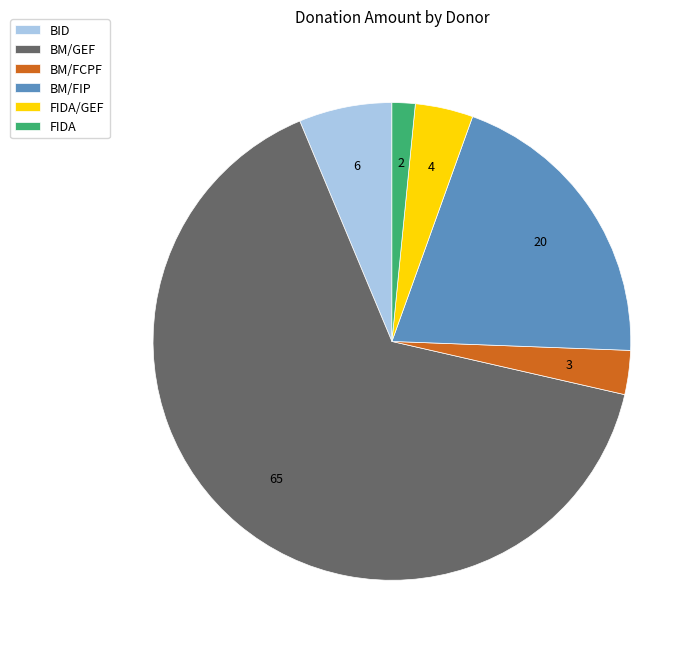

How many slices are in this pie chart?

6